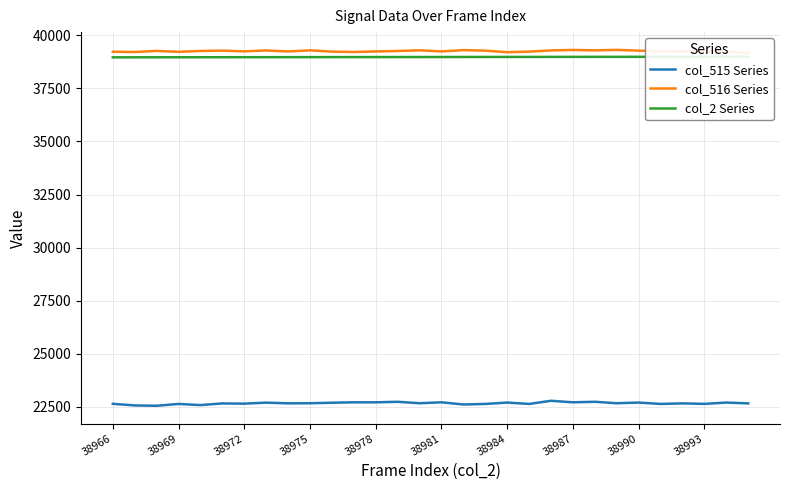

Which series has the largest total across all categories?

col_516 Series